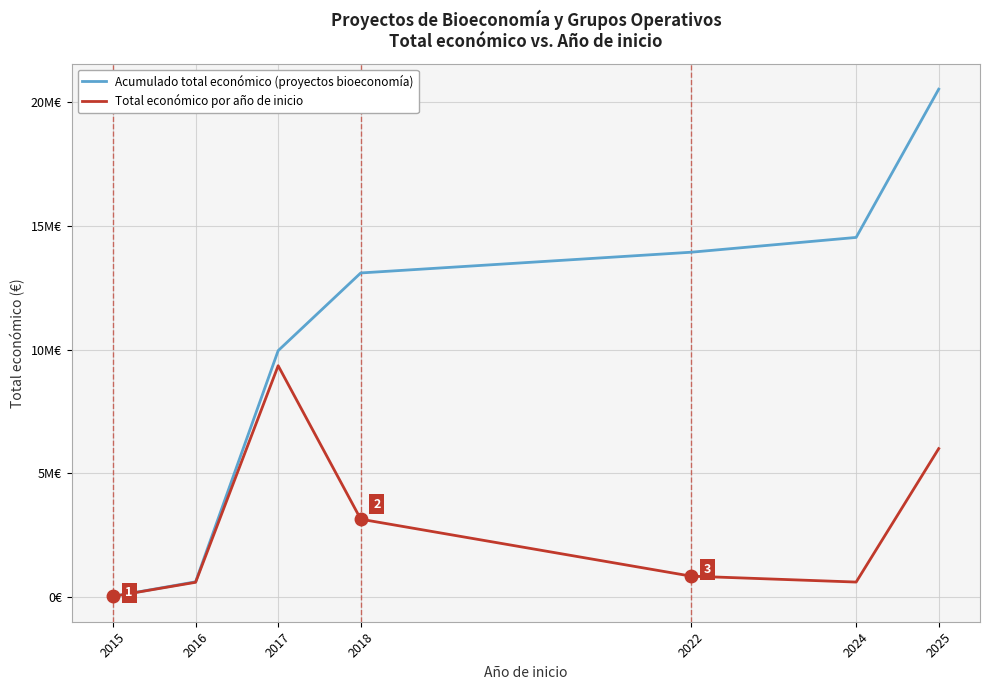

True or false: Acumulado total económico (proyectos bioeconomía) has a value of 20532458 at 2025.

True